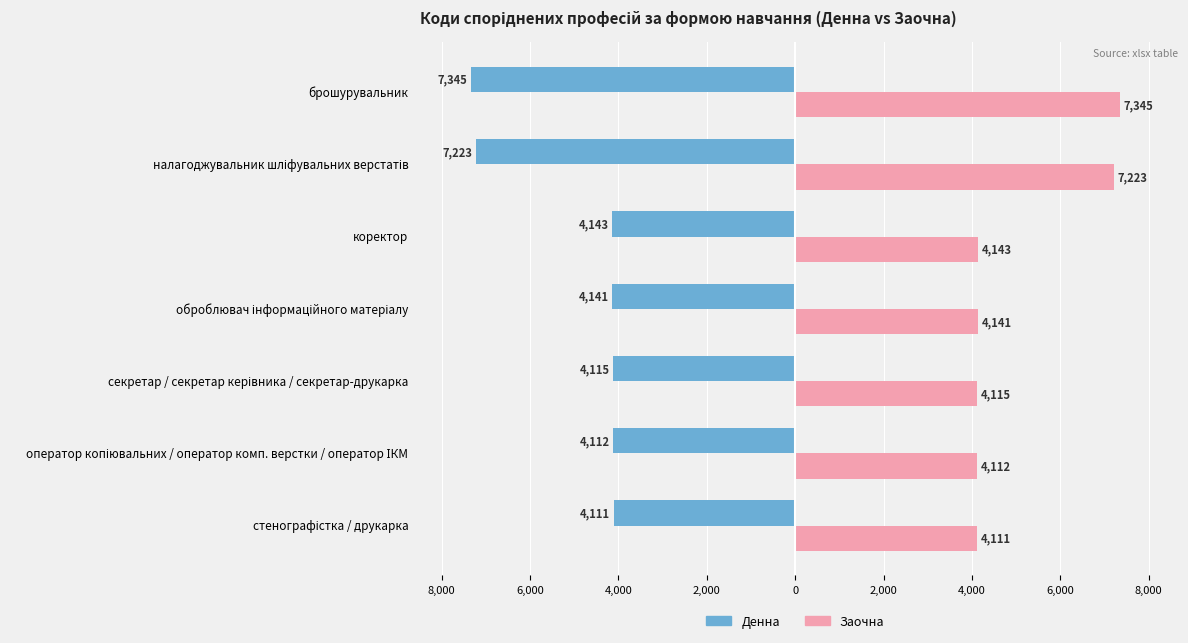

What are all the series names shown in the legend?

Денна, Заочна